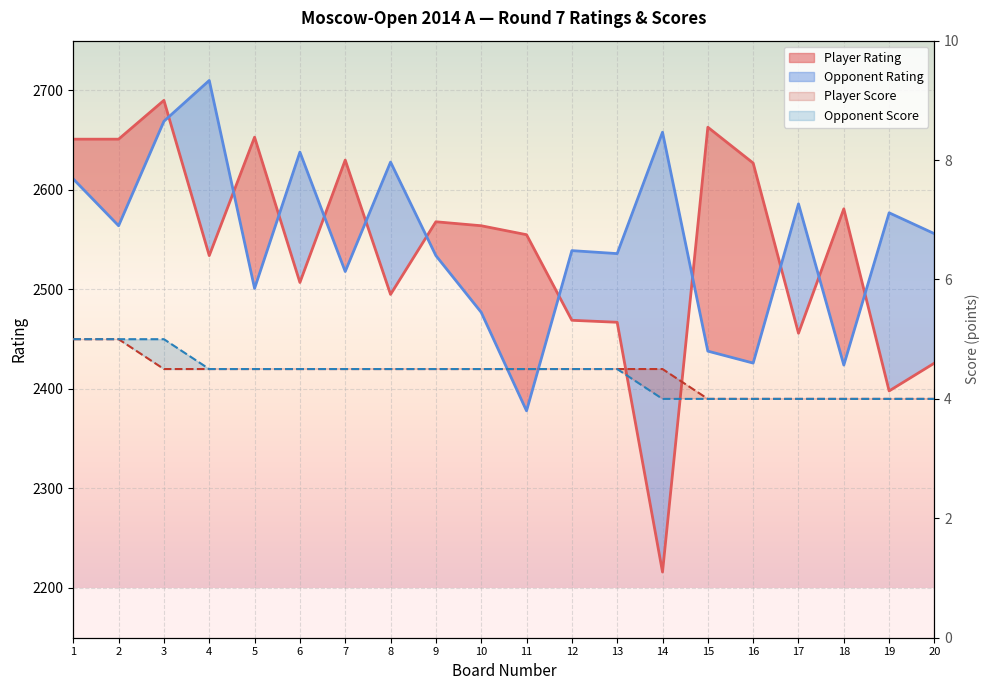

Which category has the highest value in the Player Rating series?

3